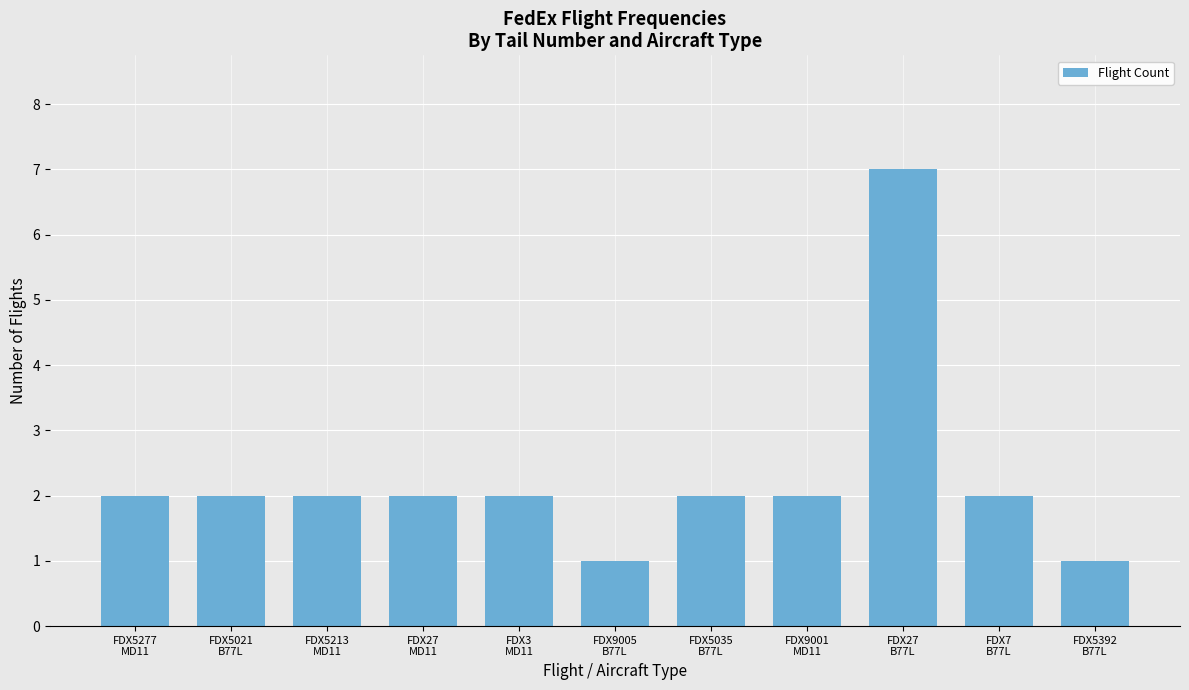

True or false: the data shows 3 at FDX7
B77L.

False